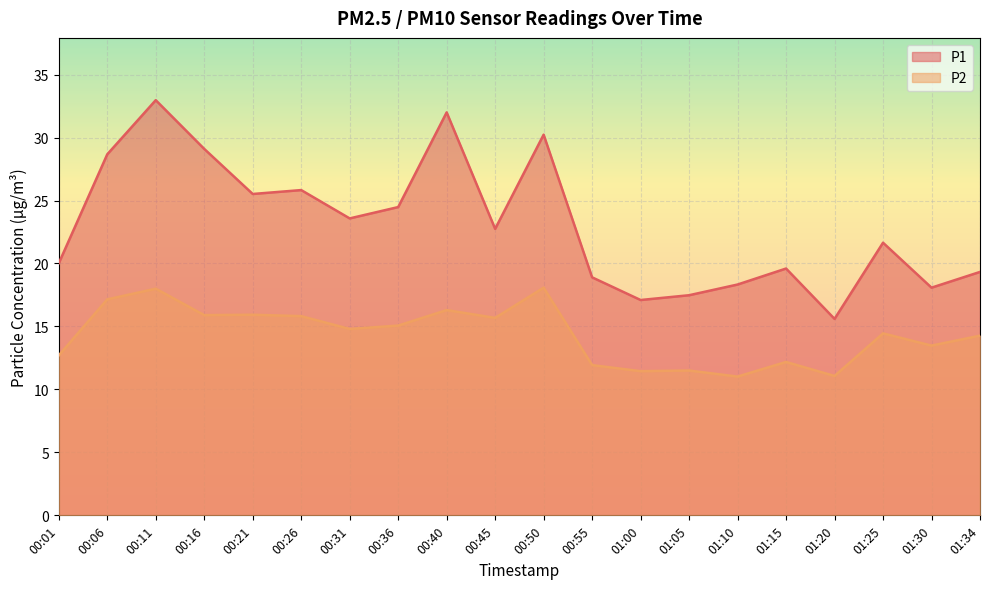

What is the sum of the P2 values at 01:05 and 00:16?

27.4